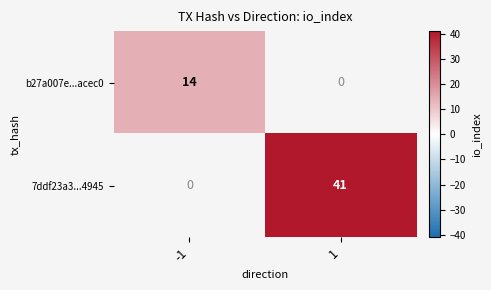

What is the greatest value displayed?

41.0